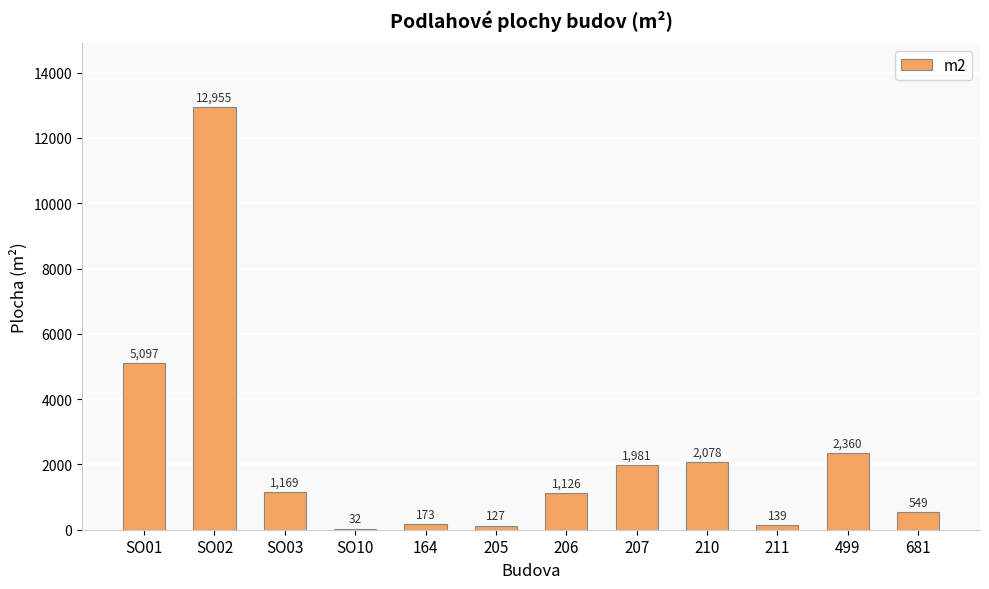

How many data points does each series have?

12